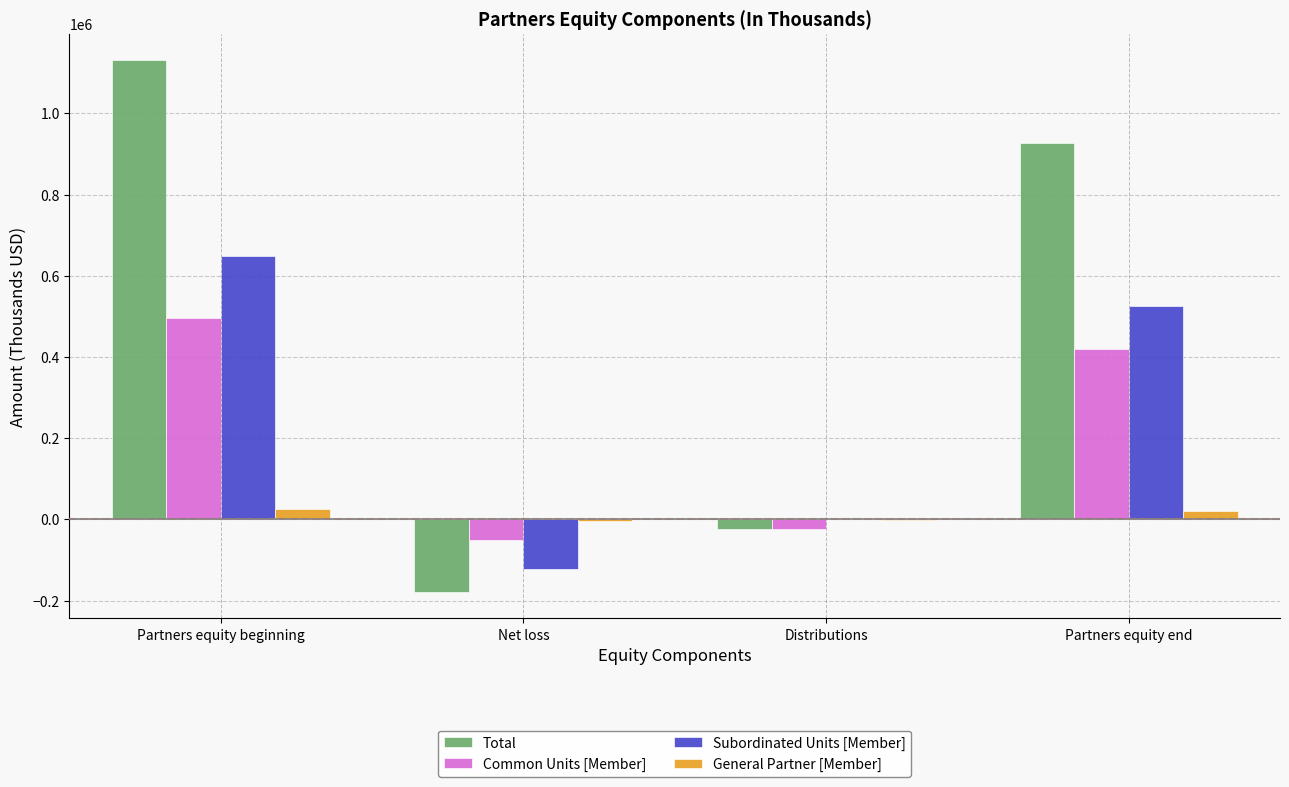

What is the sum of all Total values?

1854598